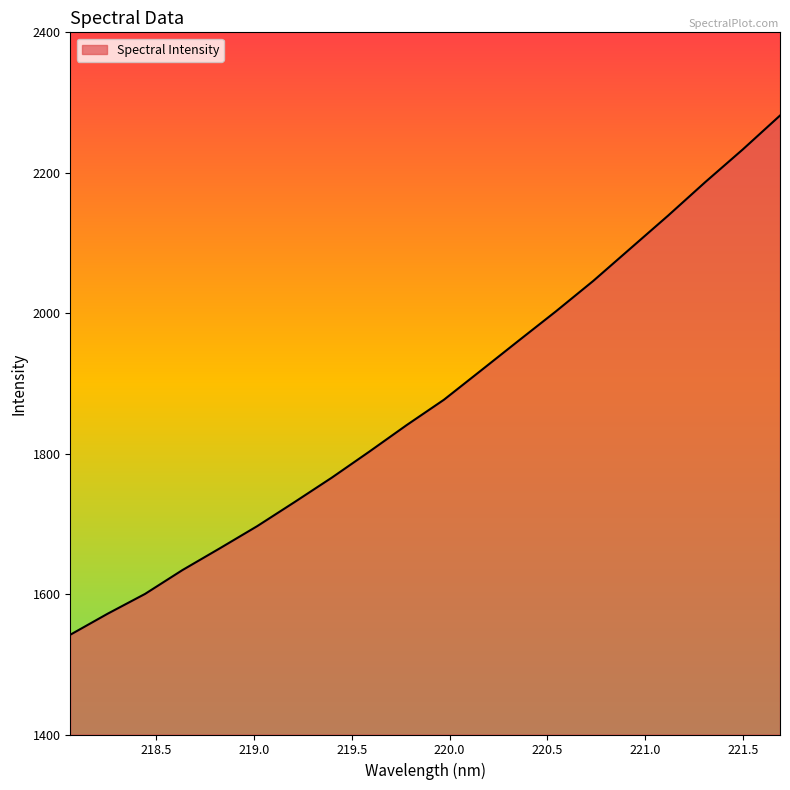

What is the minimum value shown in the chart?

1542.1